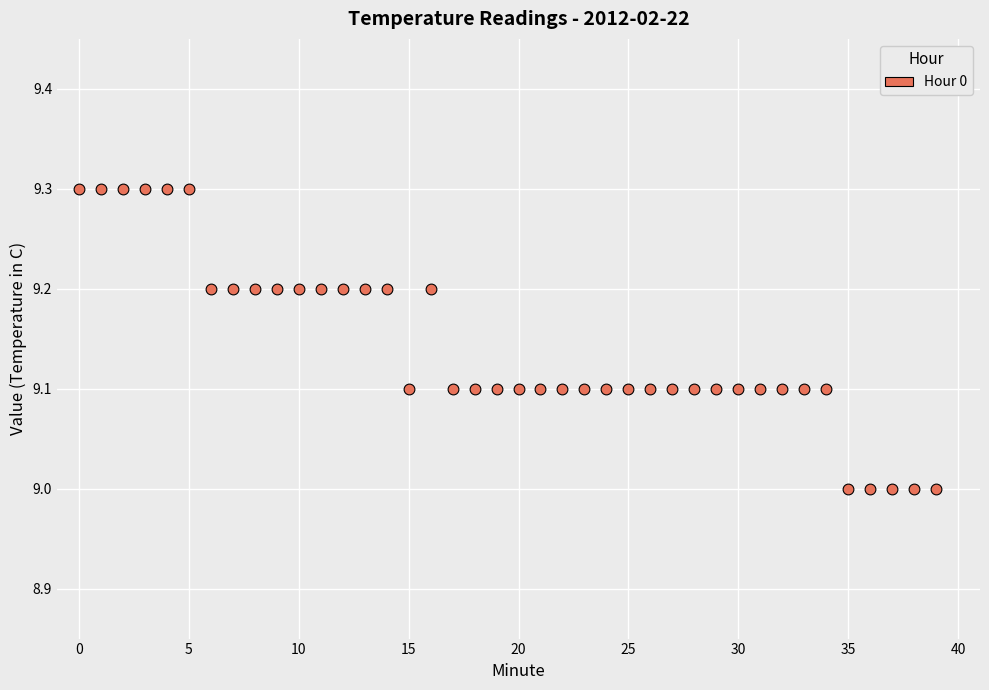

What is the range of Y values (max minus min)?

0.3